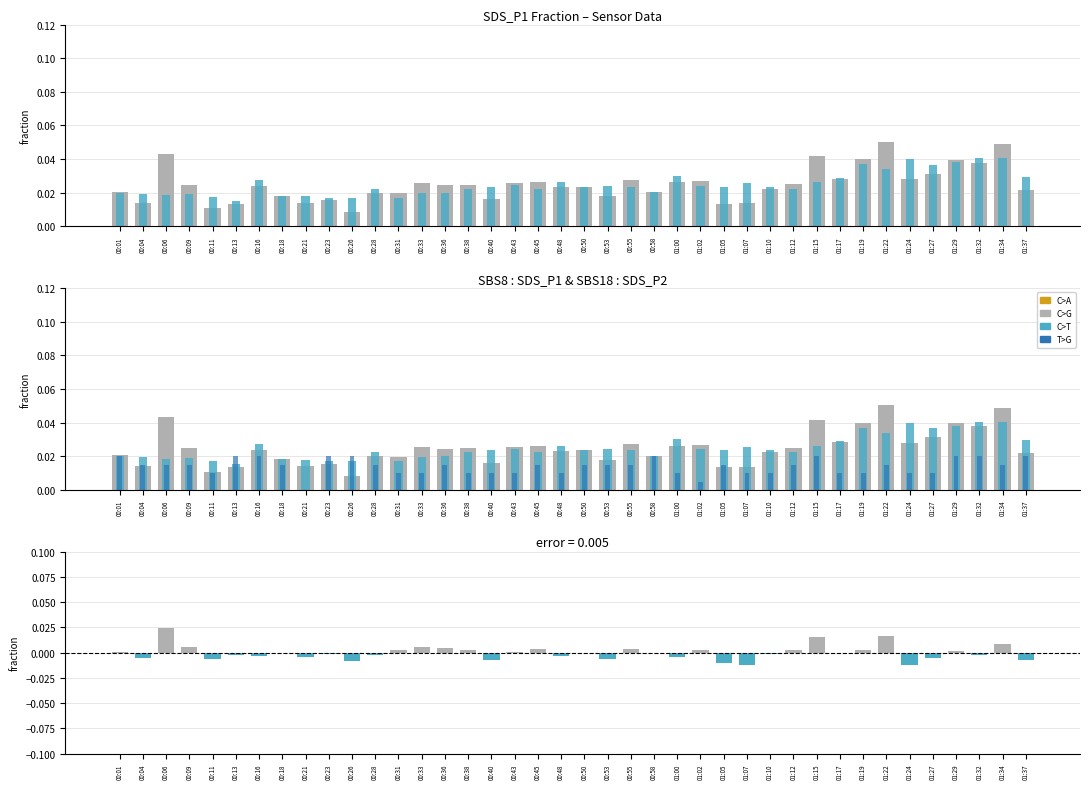

The T>G series shows 0.0 at 01:22. True or false?

False